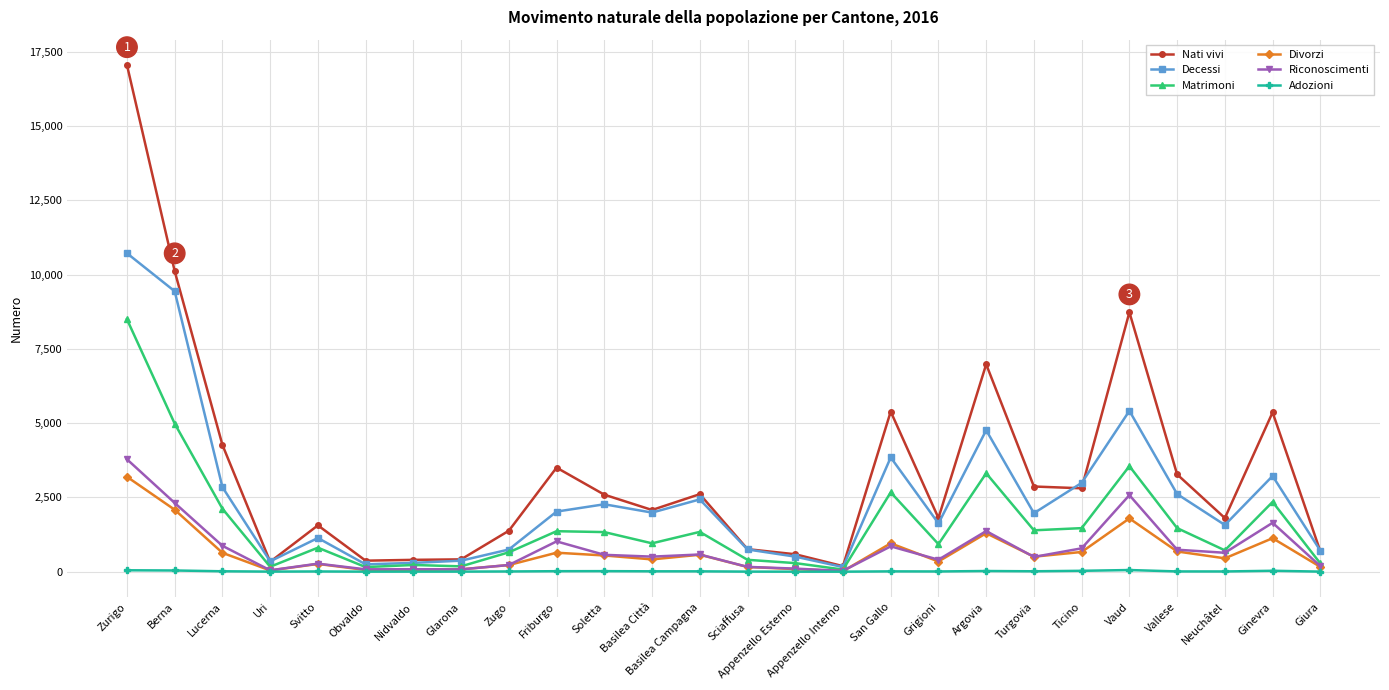

At which category does Decessi reach its first local peak?

Svitto